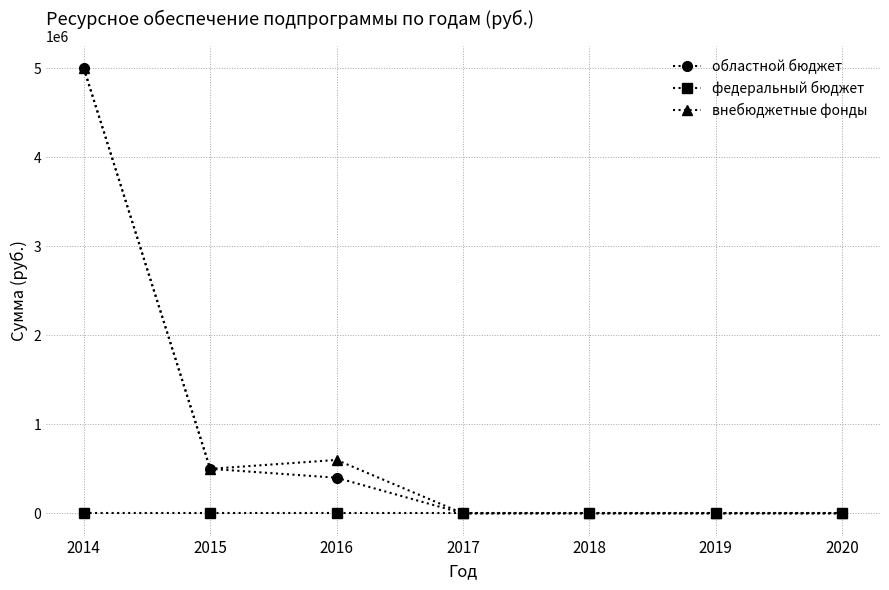

What is the maximum value shown in the chart?

5000000